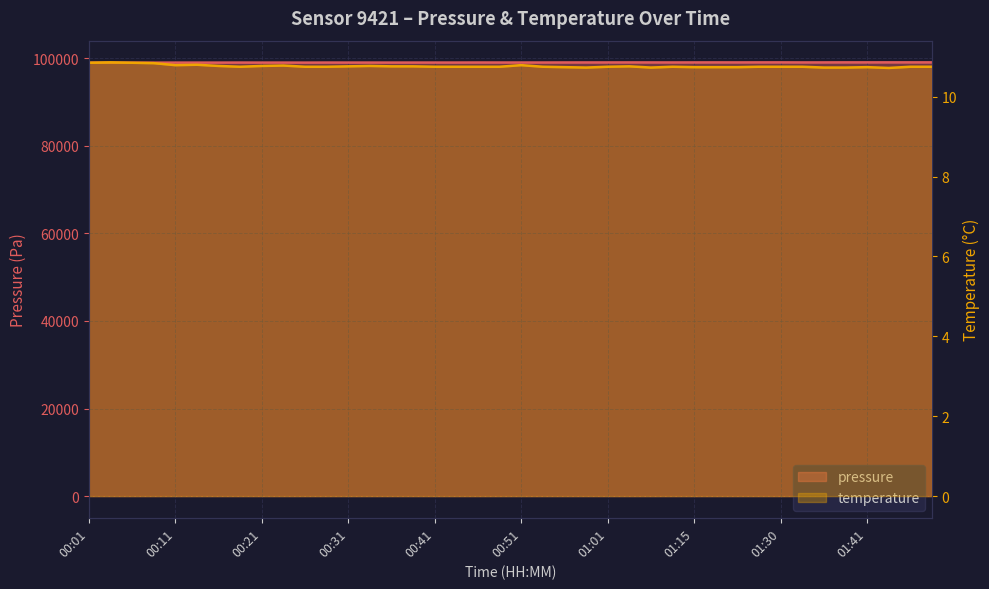

At which label does pressure reach its minimum?

00:03